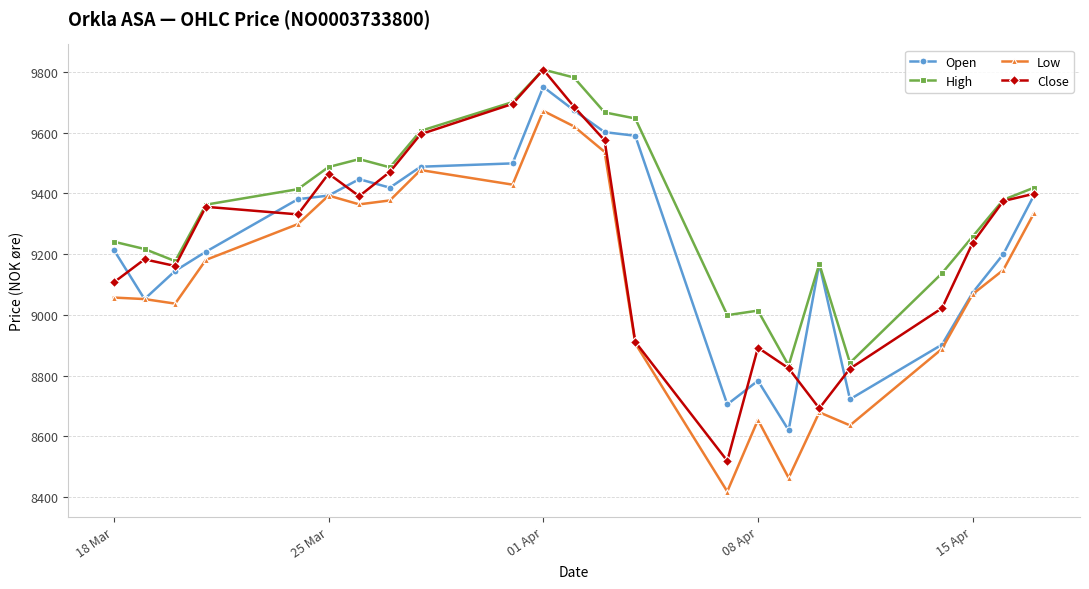

Which series has the largest total across all categories?

High